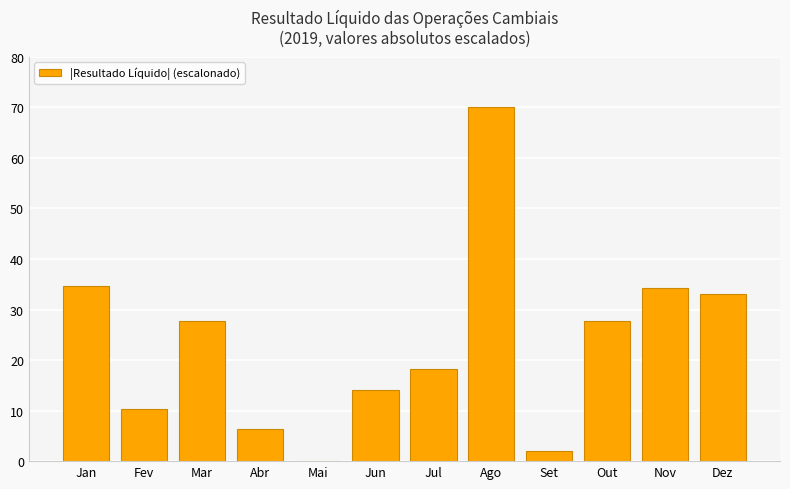

Which category has the highest value across all series?

Ago